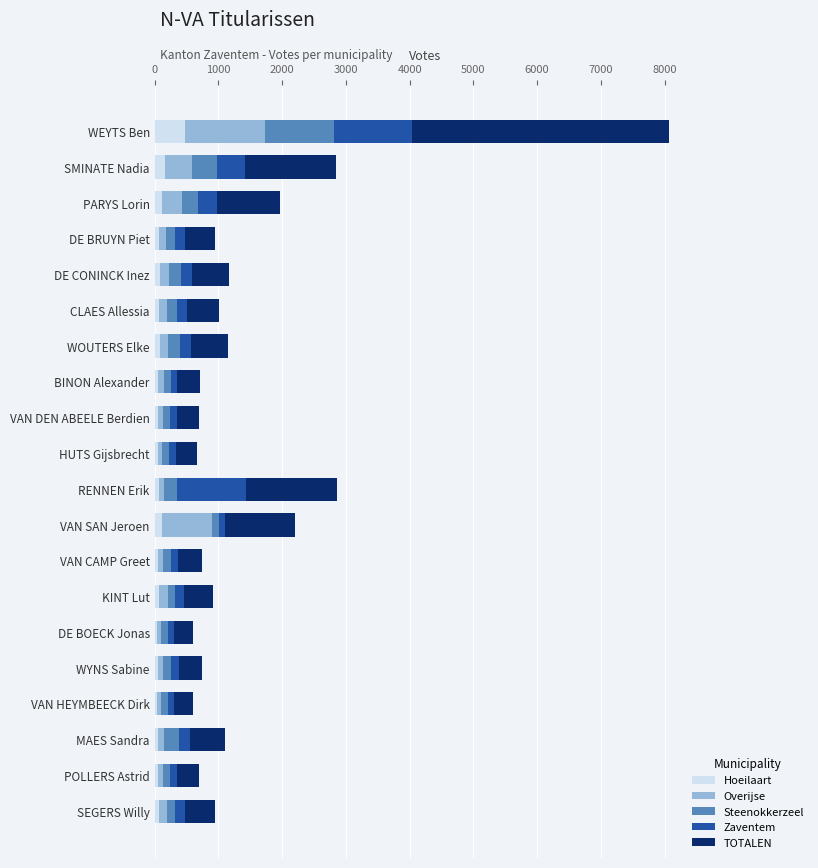

How many data points does each series have?

20